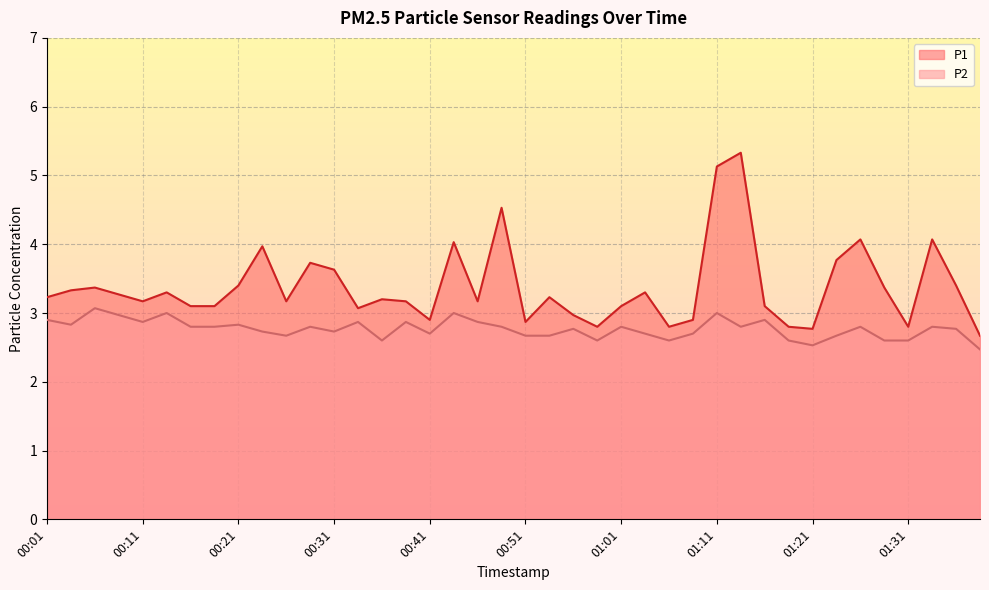

The value of P1 at 01:01 is 2.1. True or false?

False